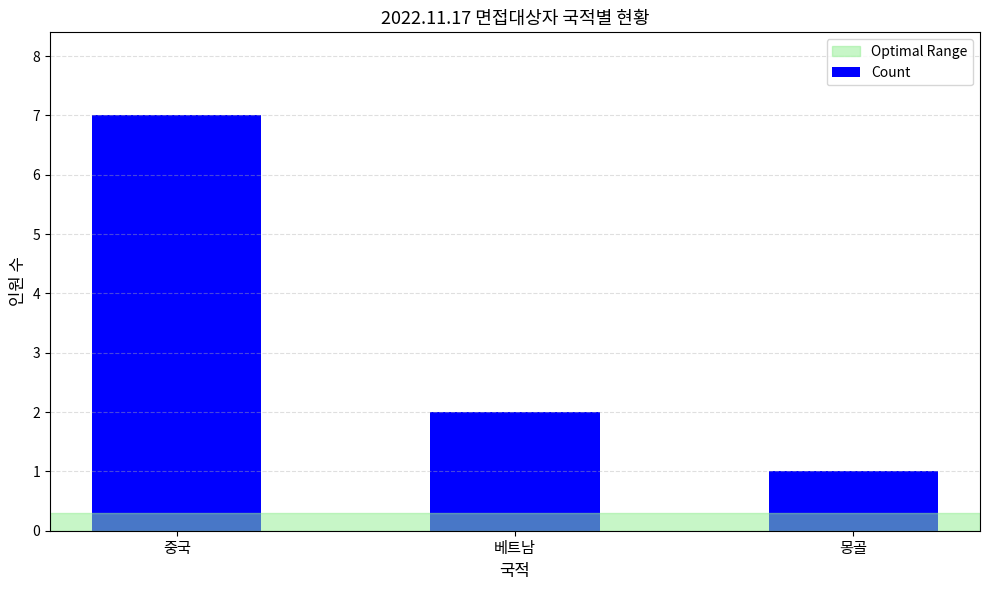

Where does the data first go above 2?

중국